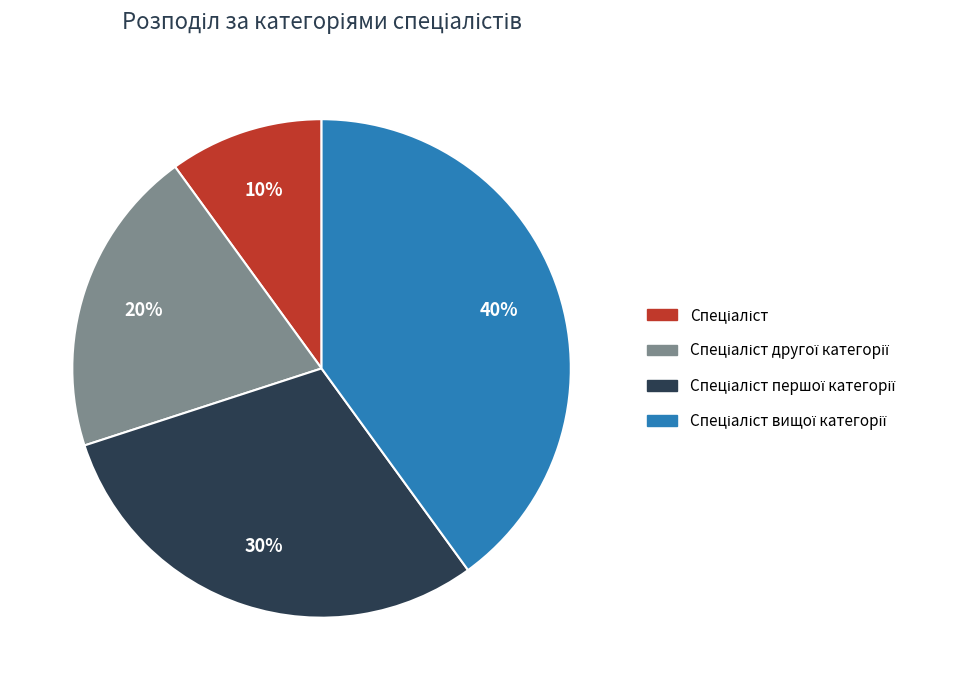

Is there any slice that represents more than half of the pie?

No